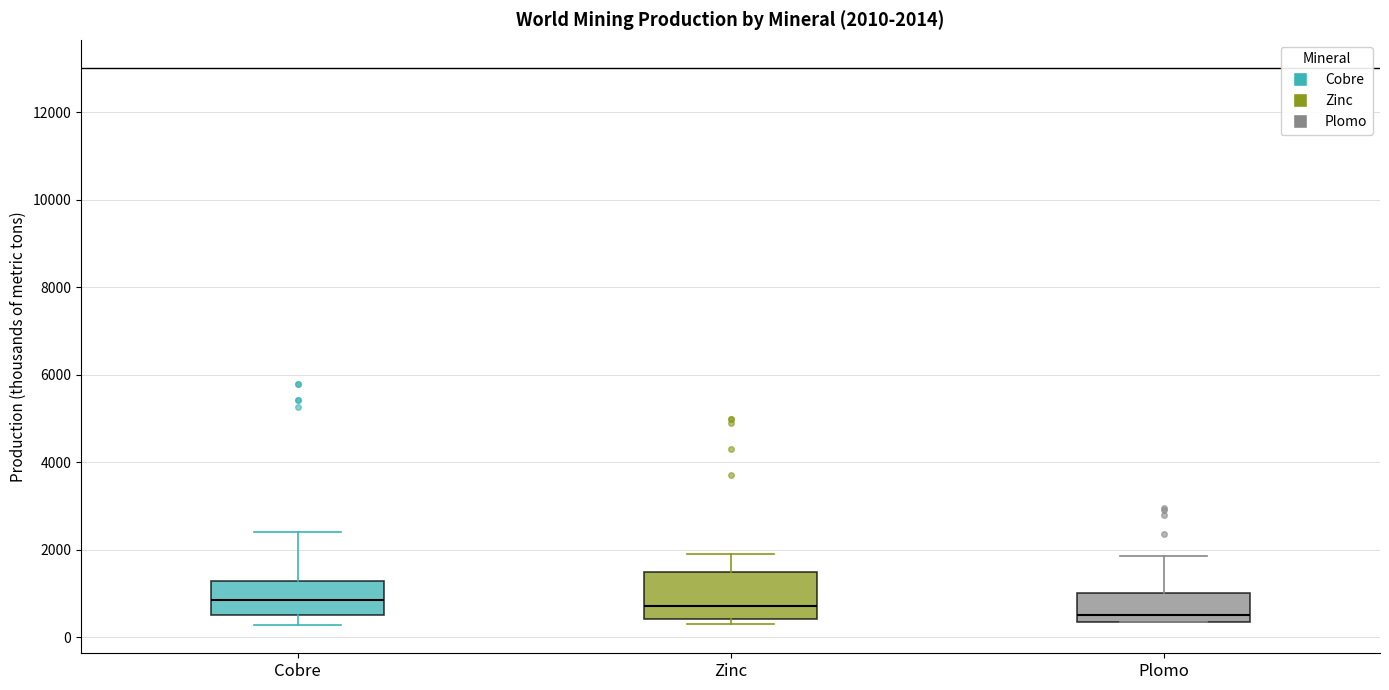

Comparing the boxes themselves (not the whiskers), which one is the tallest?

Zinc